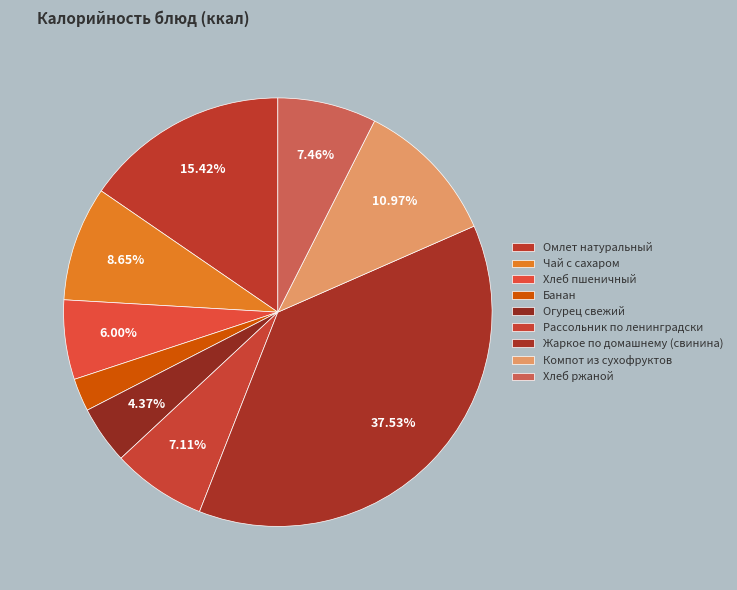

Count the number of slices in the pie.

9